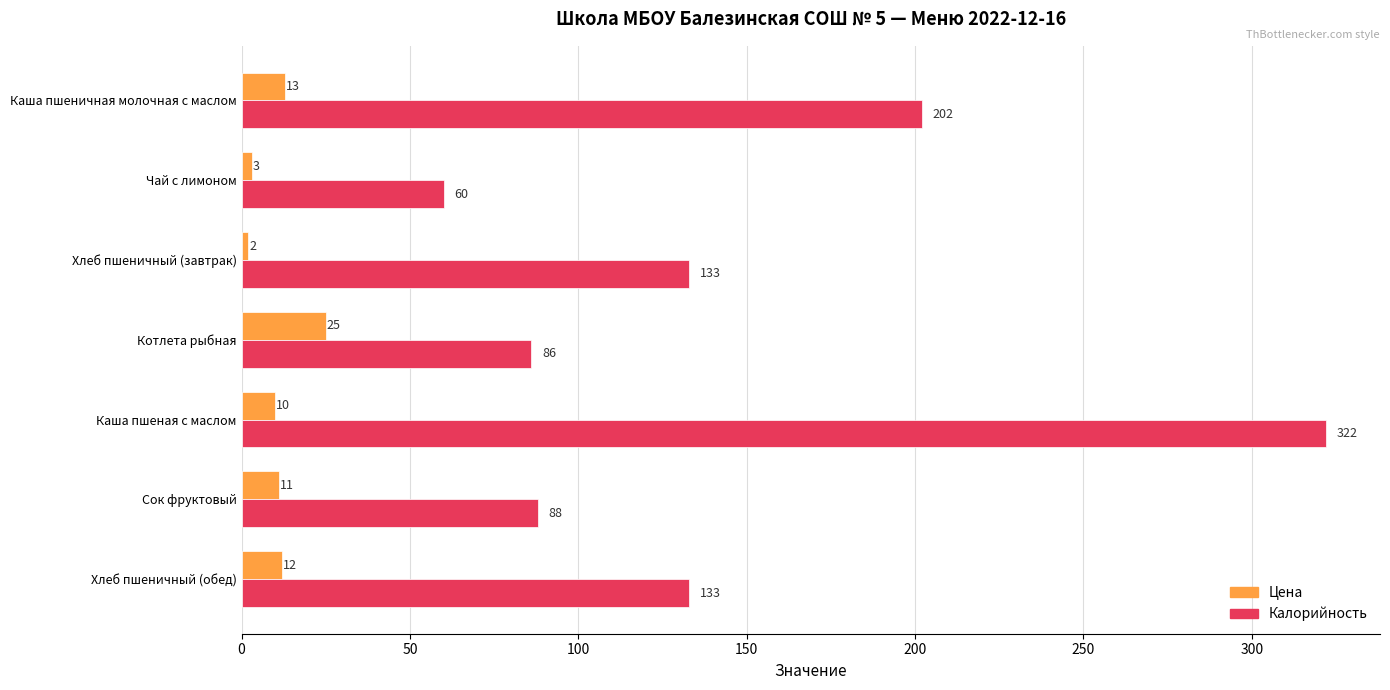

What is the difference between the second highest and second lowest values in the Цена series?

10